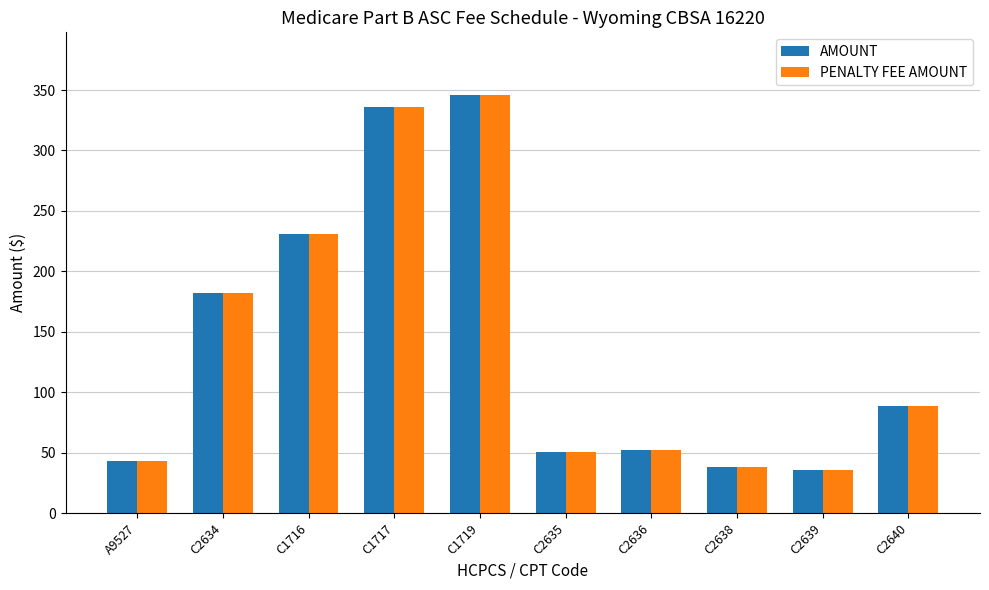

What is the total value across all series at C1719?

691.7